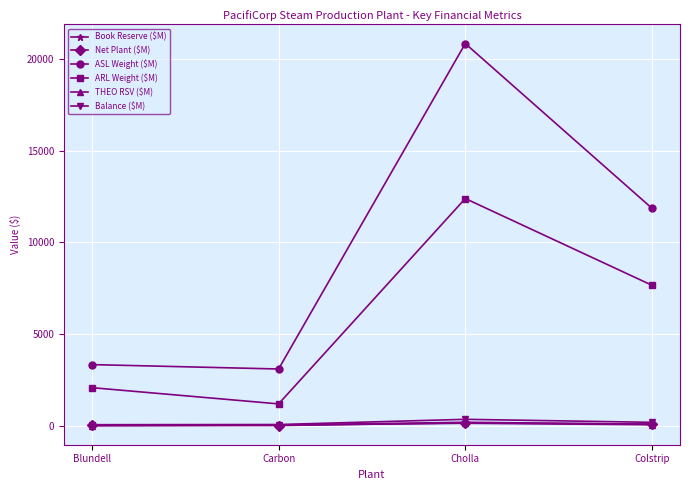

How many categories are shown in the chart?

4